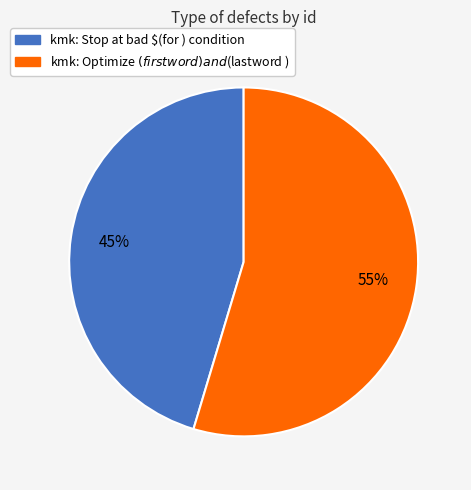

What is the smallest slice in the pie chart?

kmk: Stop at bad $(for ) condition